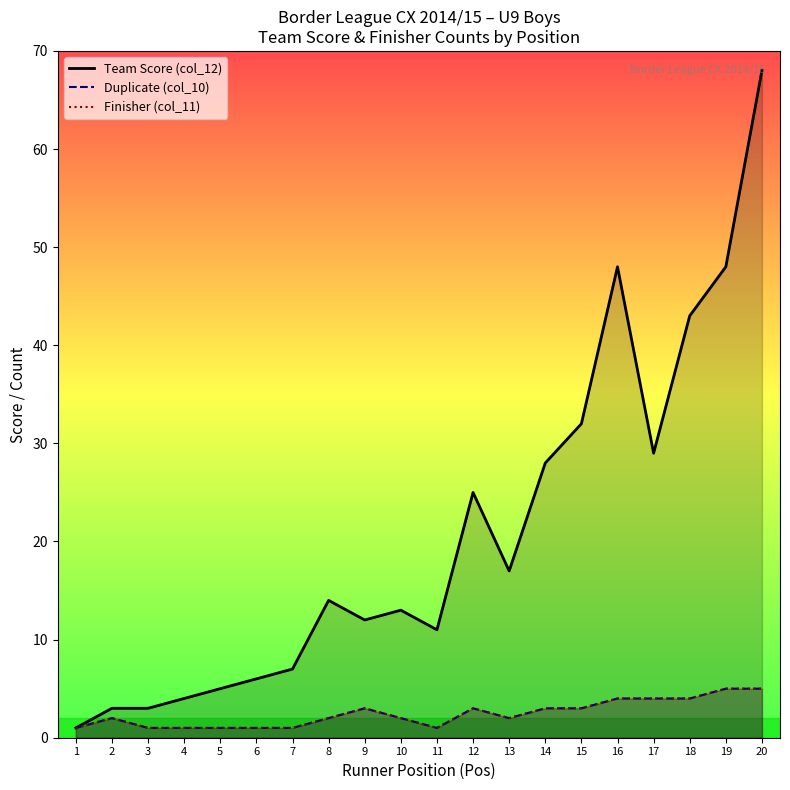

What is the value of the Team Score (col_12) point at the 1st from the left?

1